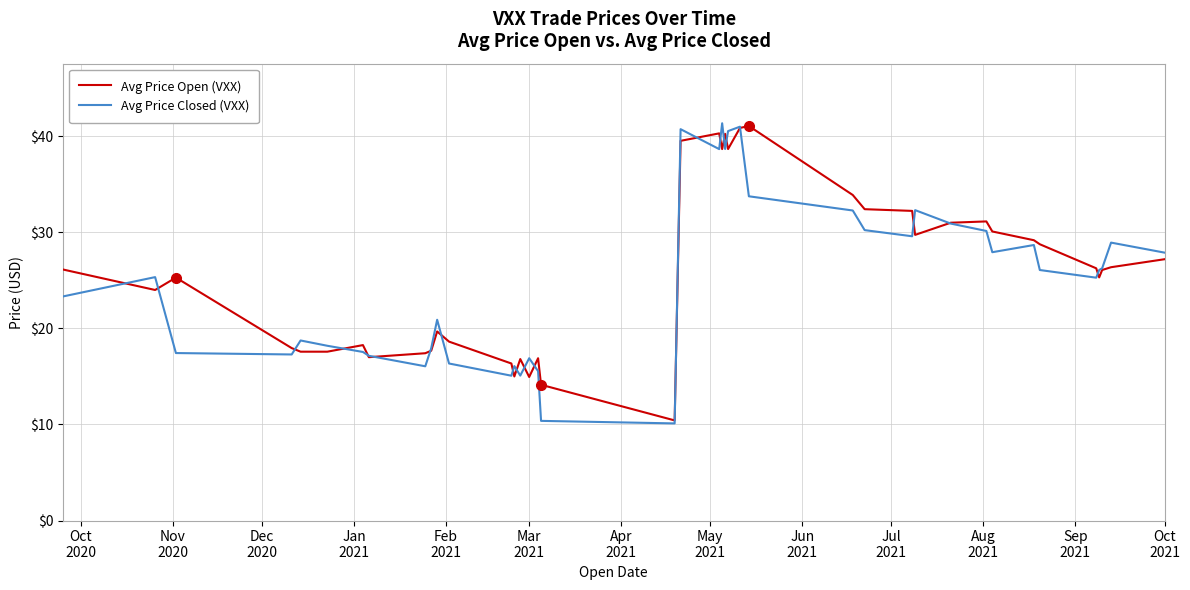

Which series has the widest spread of values?

Avg Price Closed (VXX)